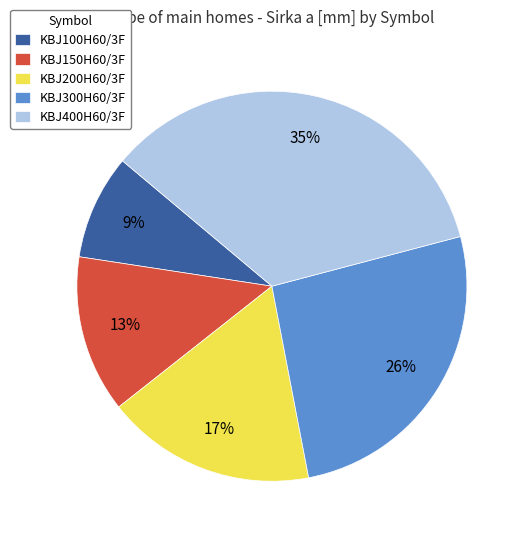

To the nearest percent, what is the average slice percentage?

20%